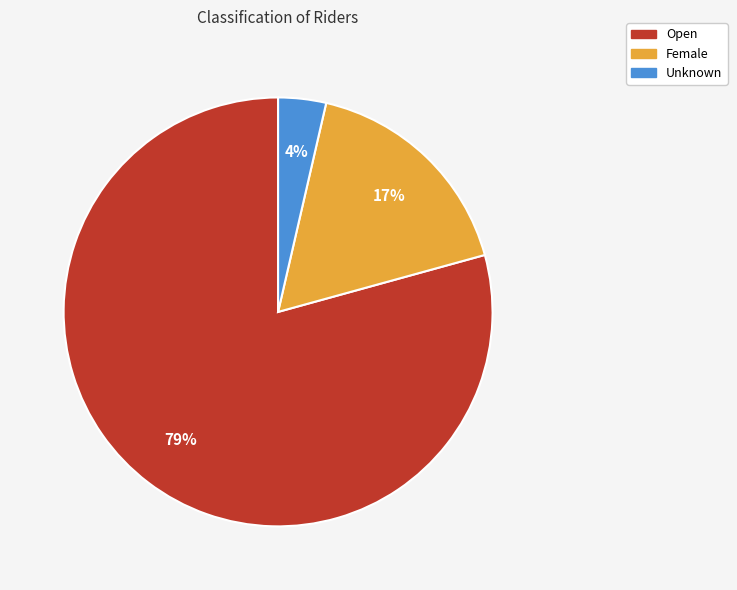

True or false: Female accounts for 17% of the total.

True